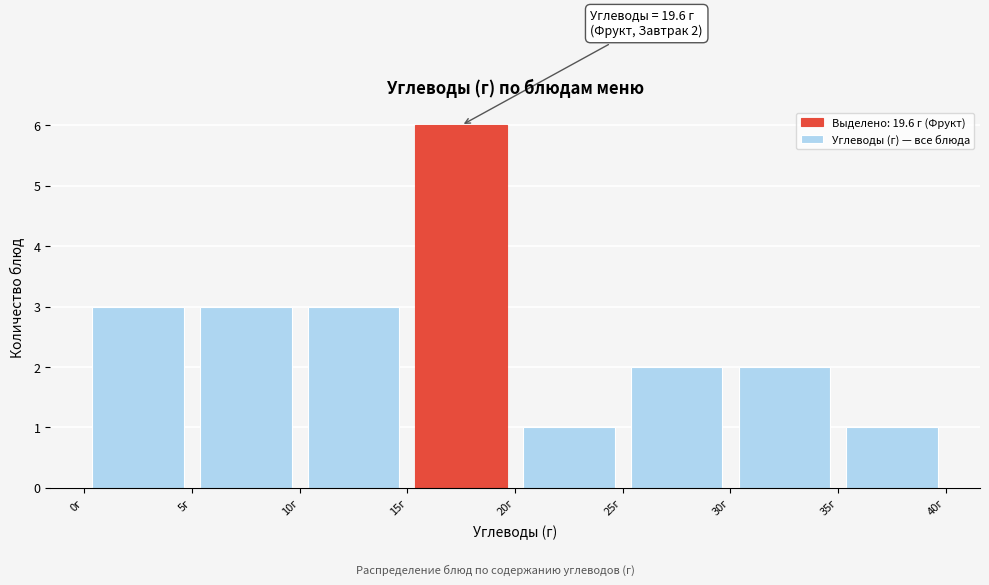

Which range on the x-axis has the tallest bar?

15 to 20